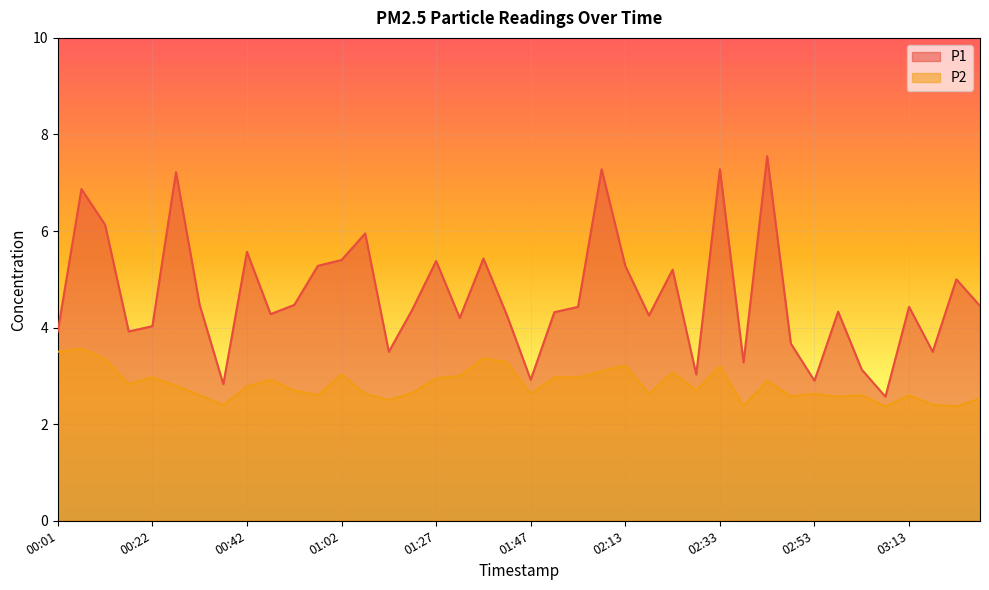

How many data points does each series have?

40